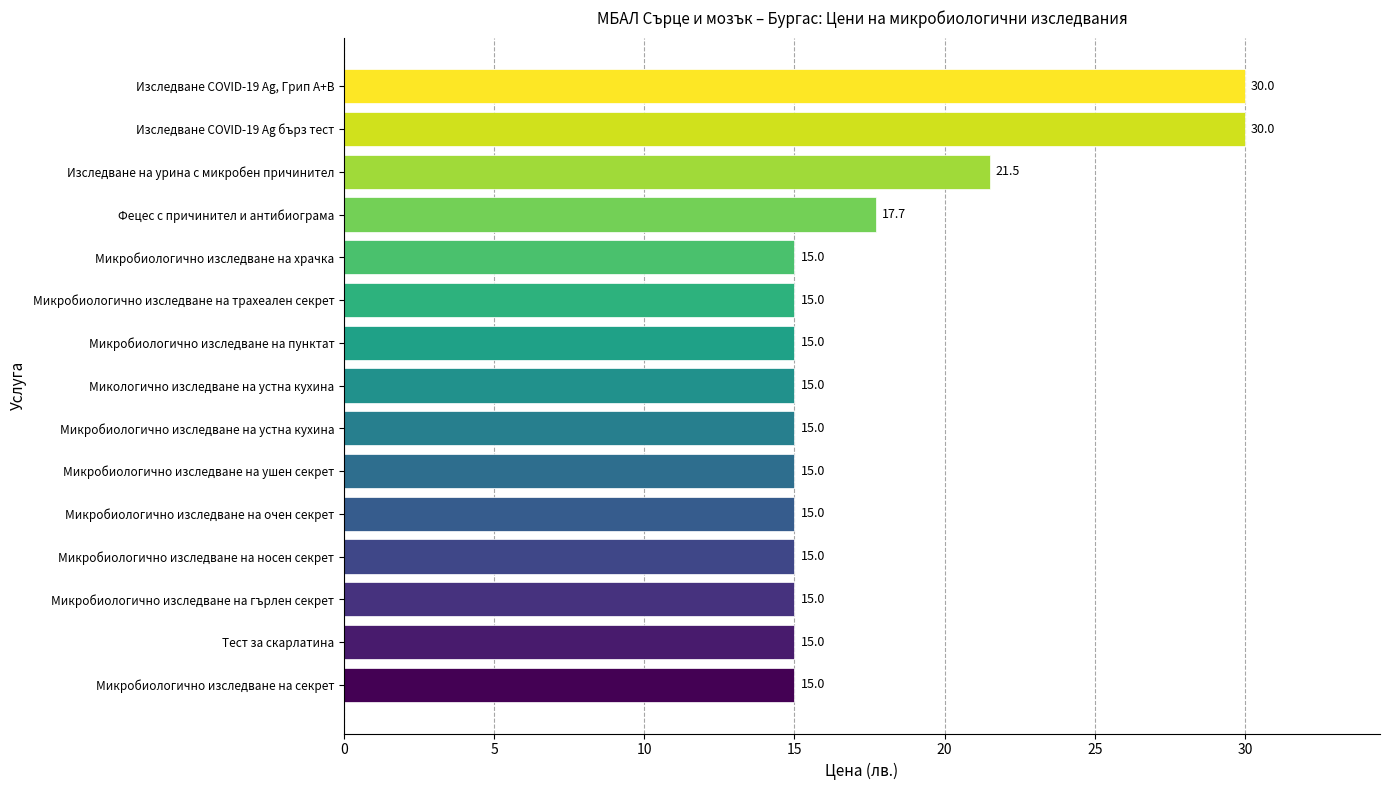

What is the average value?

17.6